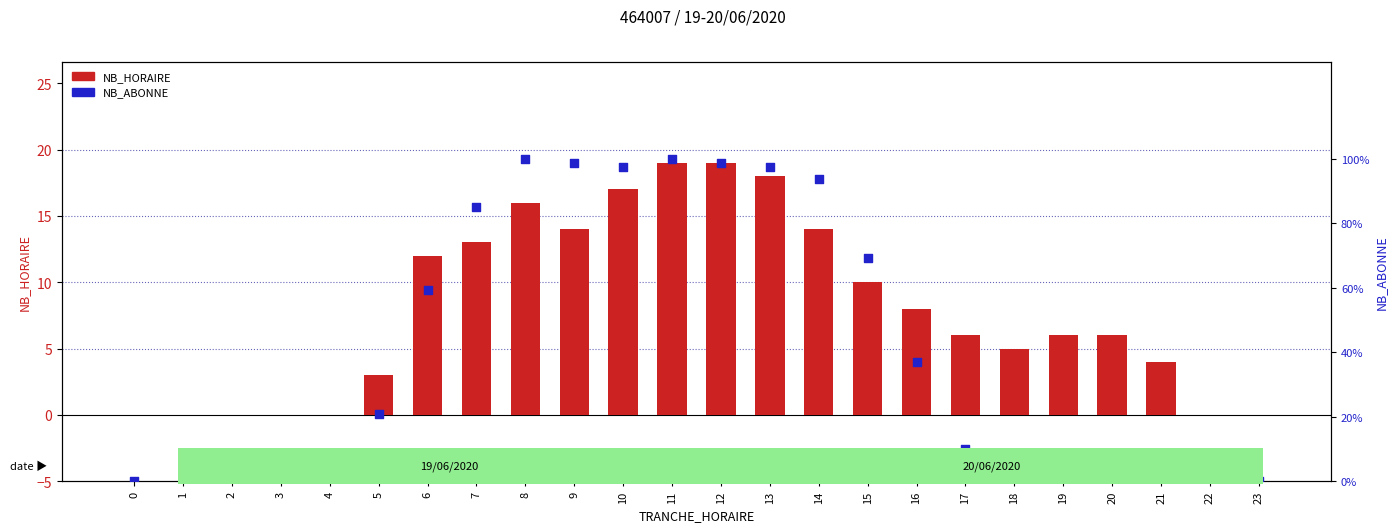

At how many categories does at least one series exceed 17?

11